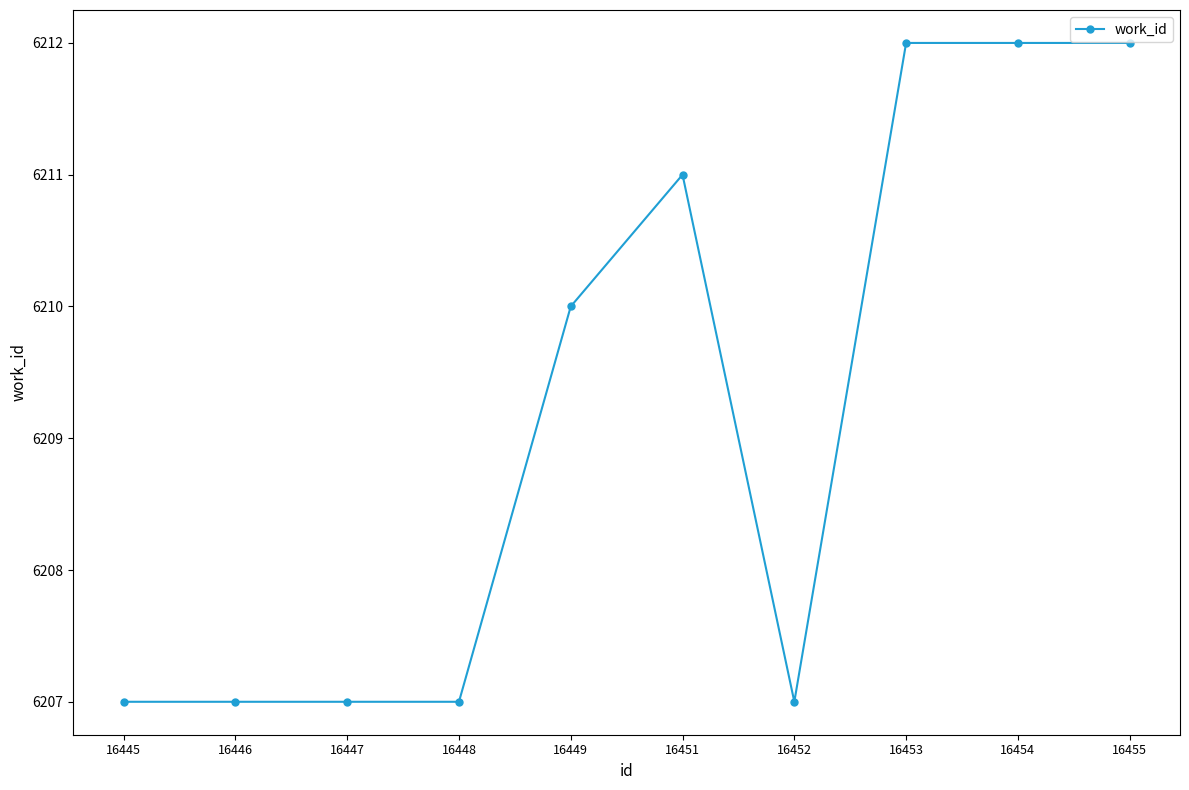

Is it true that the value at 16446 is 6207?

True